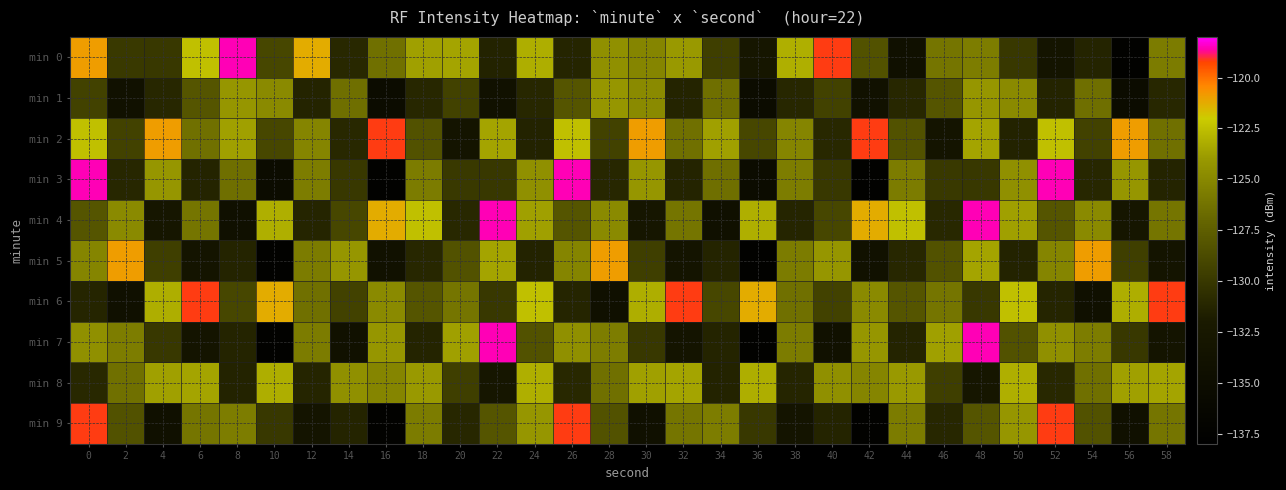

What is the spread (max minus min) of values at 34?

10.5